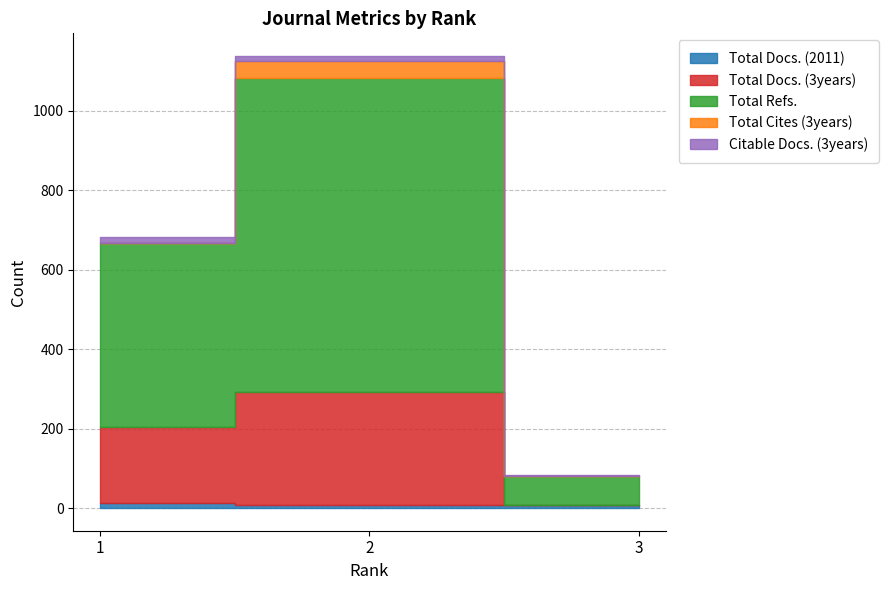

The Total Refs. series shows 791 at 2. True or false?

True